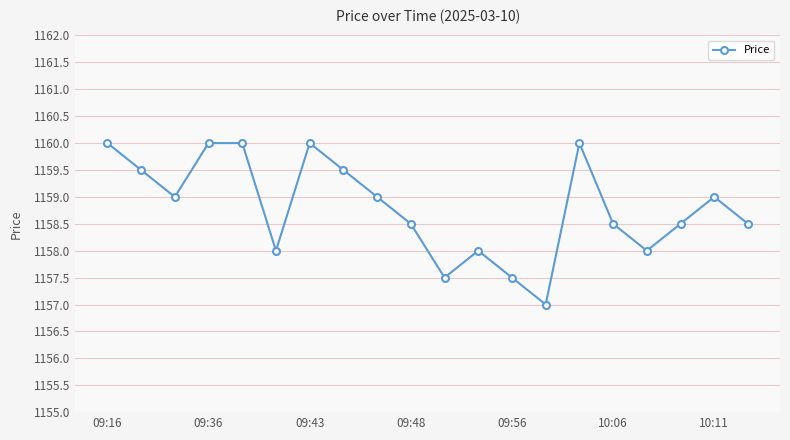

What is the greatest value displayed?

1160.0